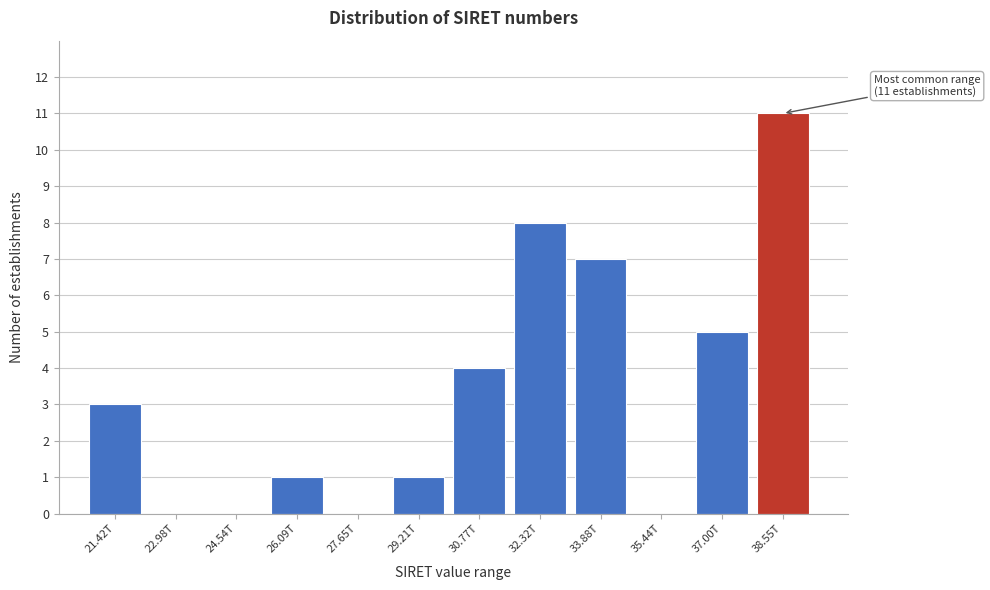

Reading left to right, transcribe all the data shown in this chart.

21.42T=3	22.98T=0	24.54T=0	26.09T=1	27.65T=0	29.21T=1	30.77T=4	32.32T=8	33.88T=7	35.44T=0	37.00T=5	38.55T=11